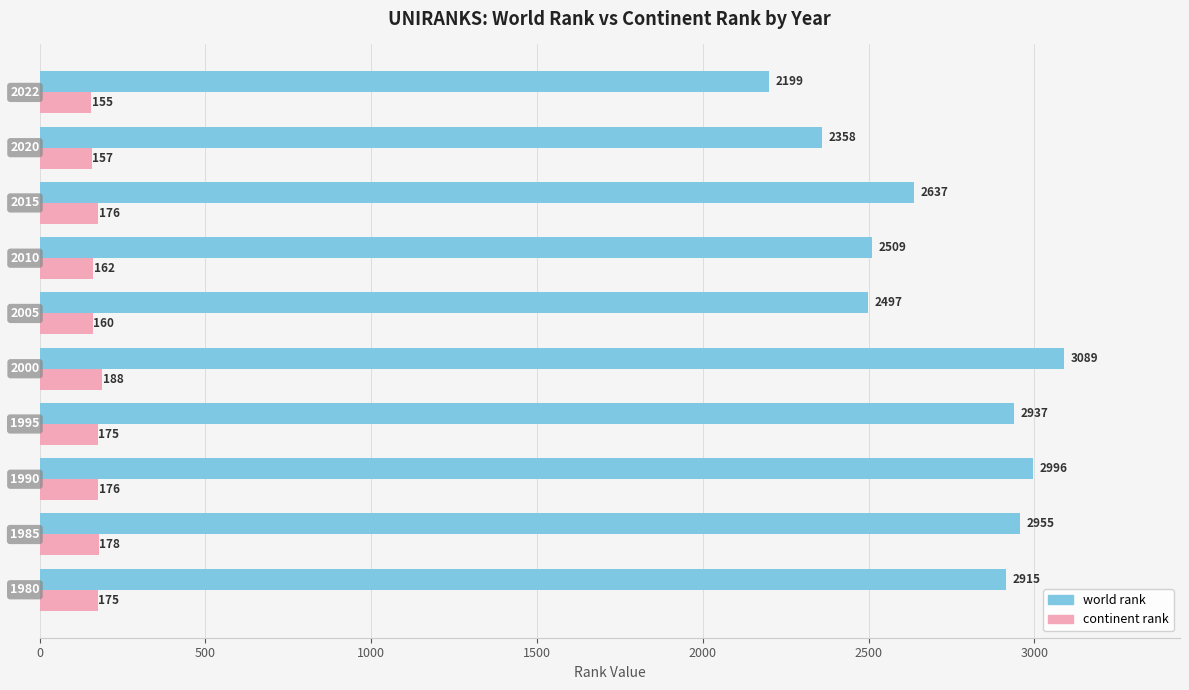

At which label does continent rank reach its peak?

2000